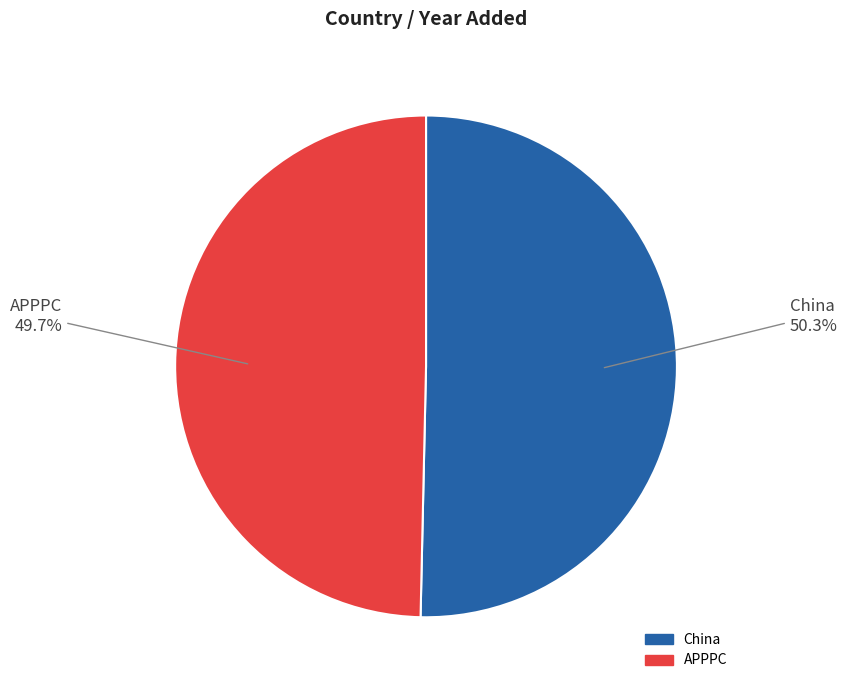

Rank the categories by value from lowest to highest.

APPPC, China